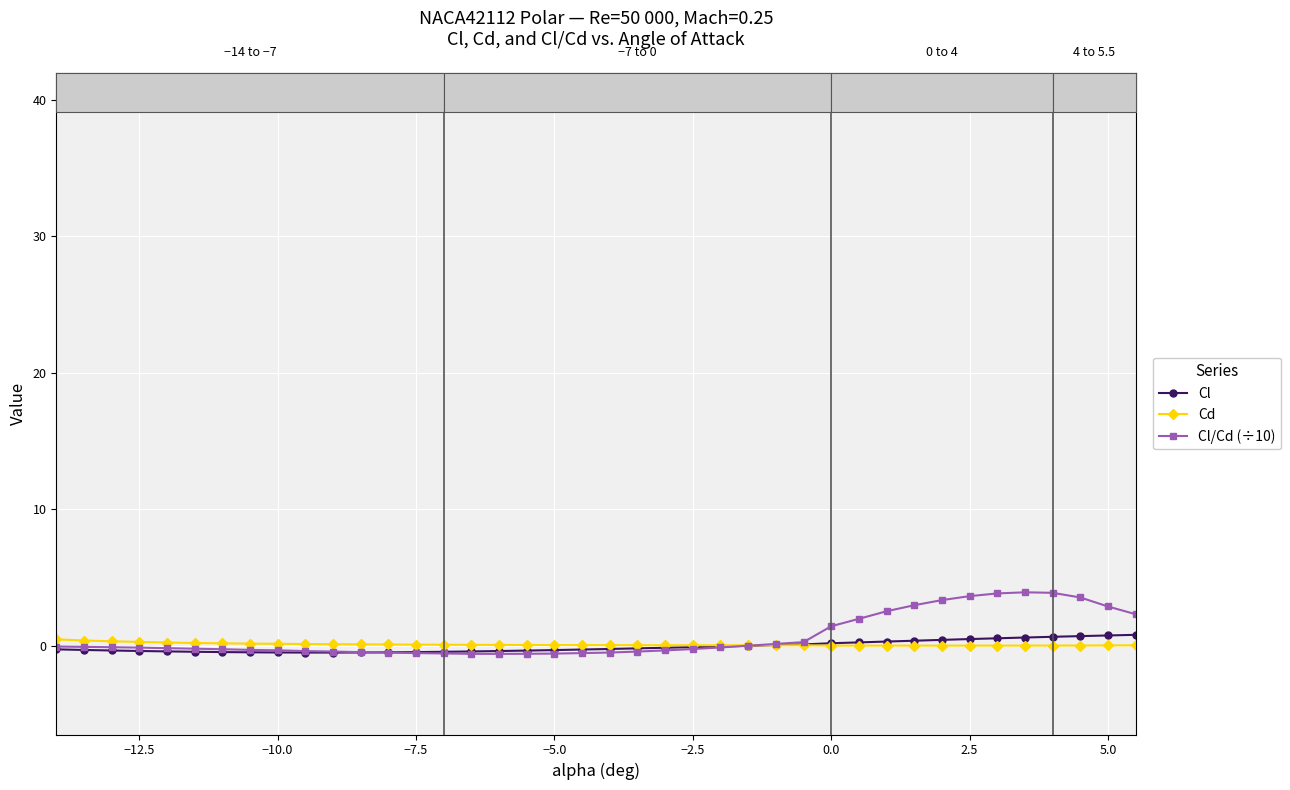

Which series has the largest range (max minus min)?

Cl/Cd (÷10)